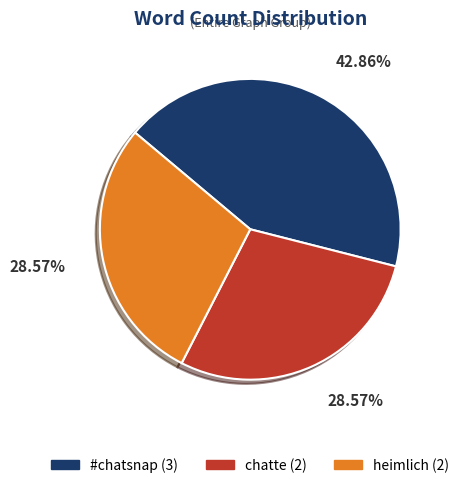

What is the ratio of the value at chatte to the value at #chatsnap?

0.7